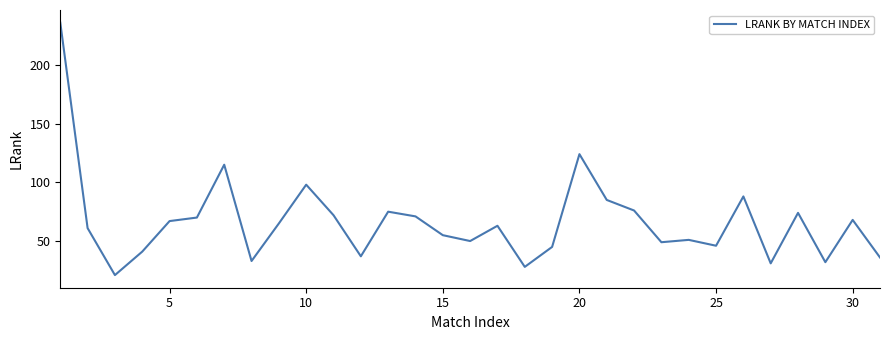

What is the minimum value shown in the chart?

21